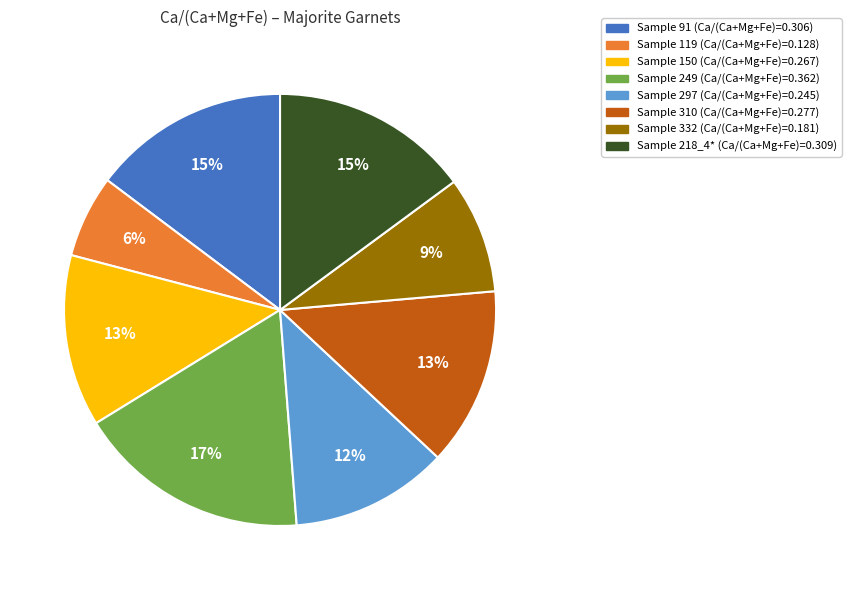

To the nearest percent, what is the average slice percentage?

12%